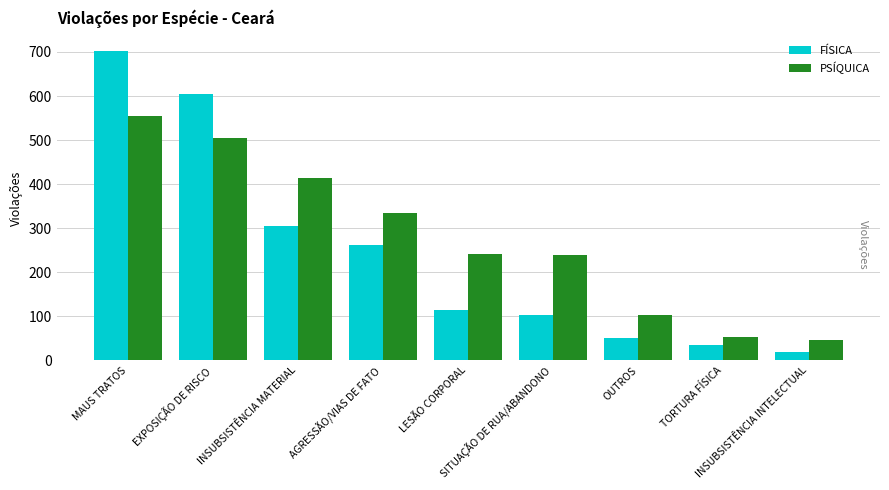

Rank the series by their average value, from lowest to highest.

FÍSICA, PSÍQUICA